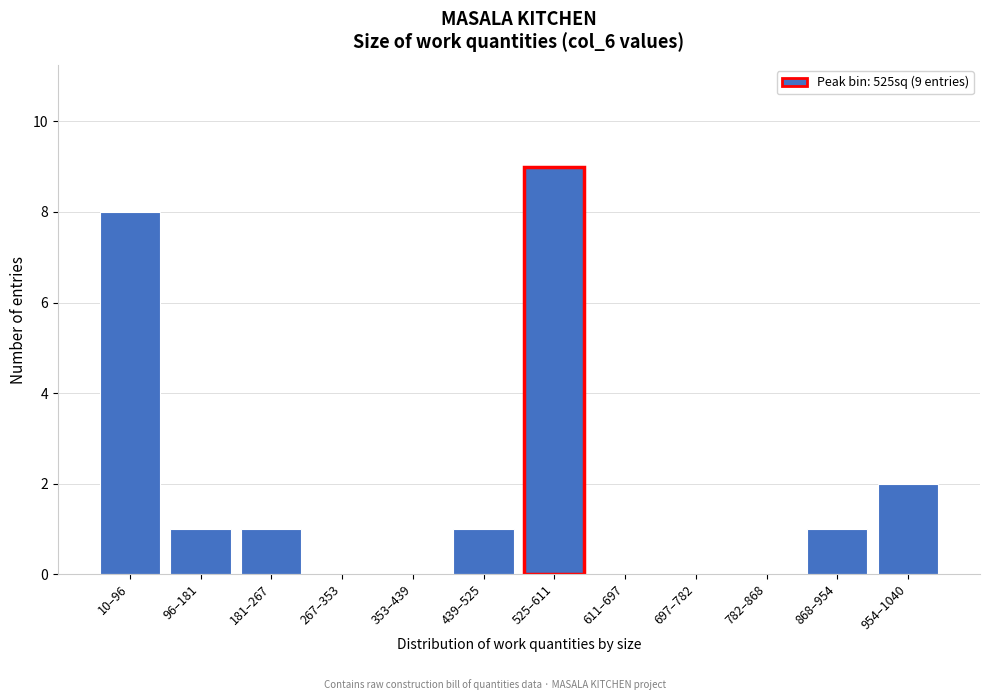

Reading right to left, what are all the values shown in this chart?

954–1040=2	868–954=1	782–868=0	697–782=0	611–697=0	525–611=9	439–525=1	353–439=0	267–353=0	181–267=1	96–181=1	10–96=8